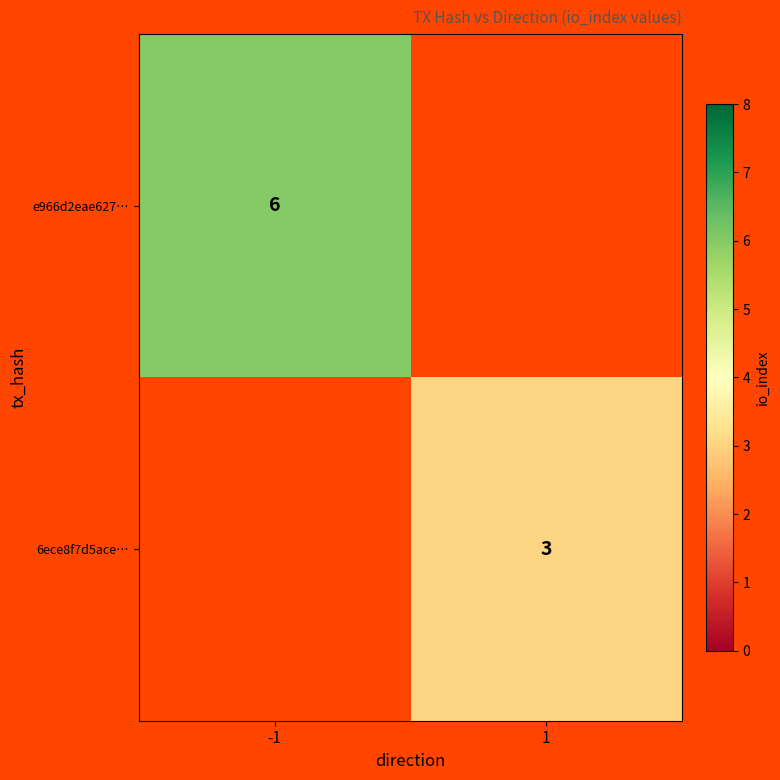

The e966d2eae627… series shows 6 at -1. True or false?

True